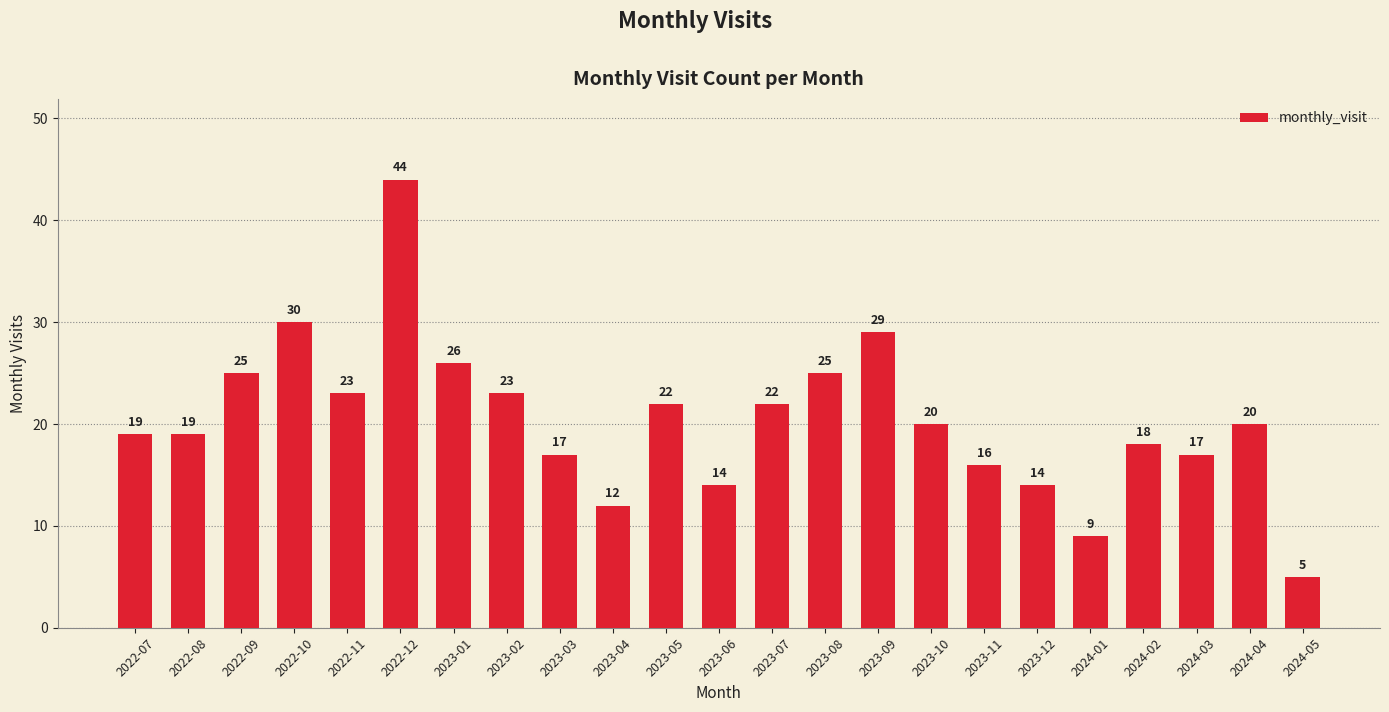

How many values are below 20?

11